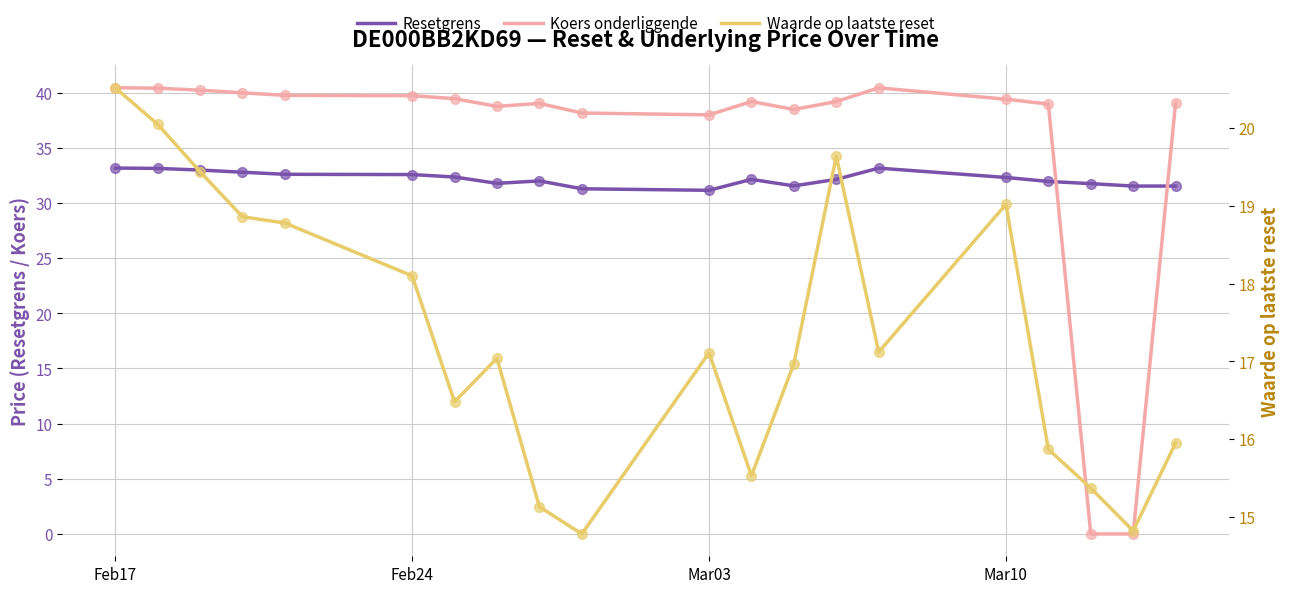

Which series reaches the maximum Y coordinate?

Koers onderliggende